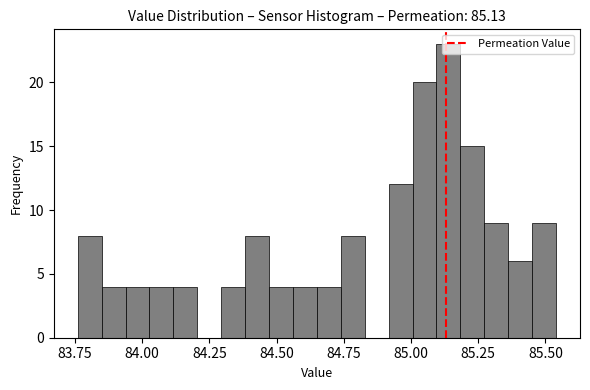

Around what value on the x-axis is the tallest bar? Give the approximate position of its centre, as read against the axis.

85.15